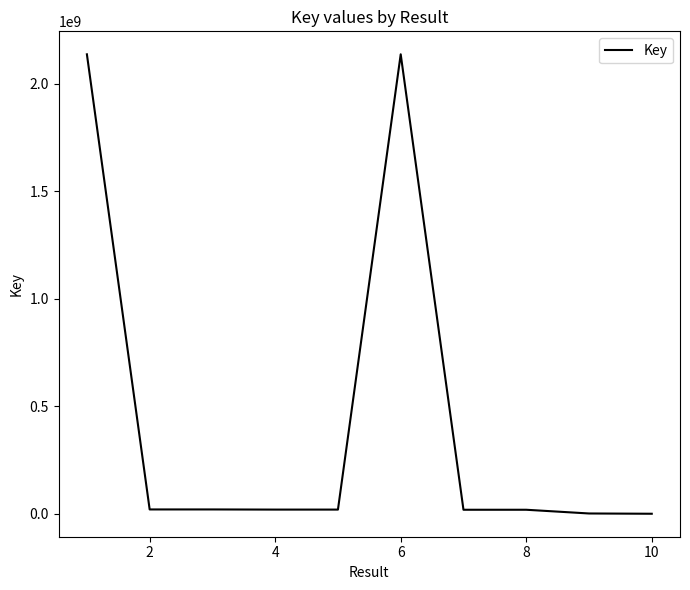

What is the greatest value displayed?

2137716638